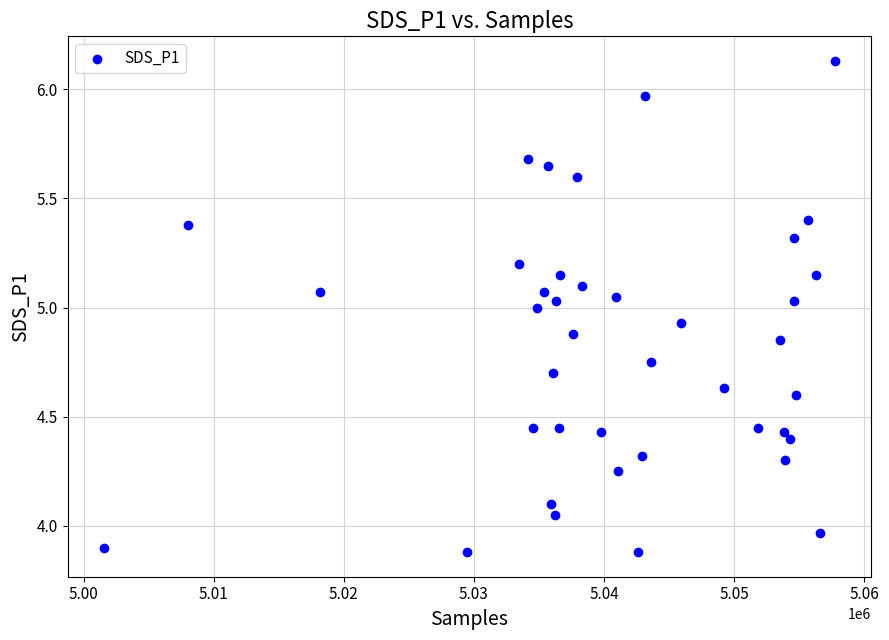

What is the range of X values (max minus min)?

56166.0